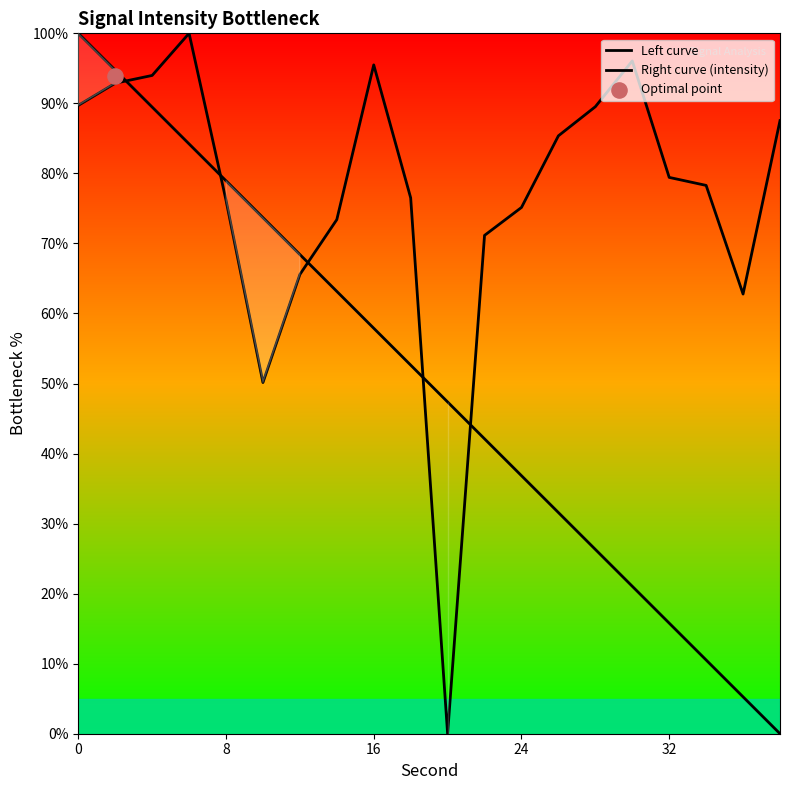

Which series has the largest total across all categories?

Right curve (intensity)